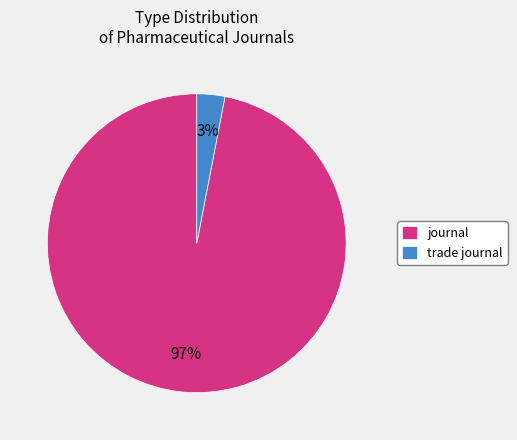

To the nearest percent, what is the combined percentage of journal and trade journal?

100%